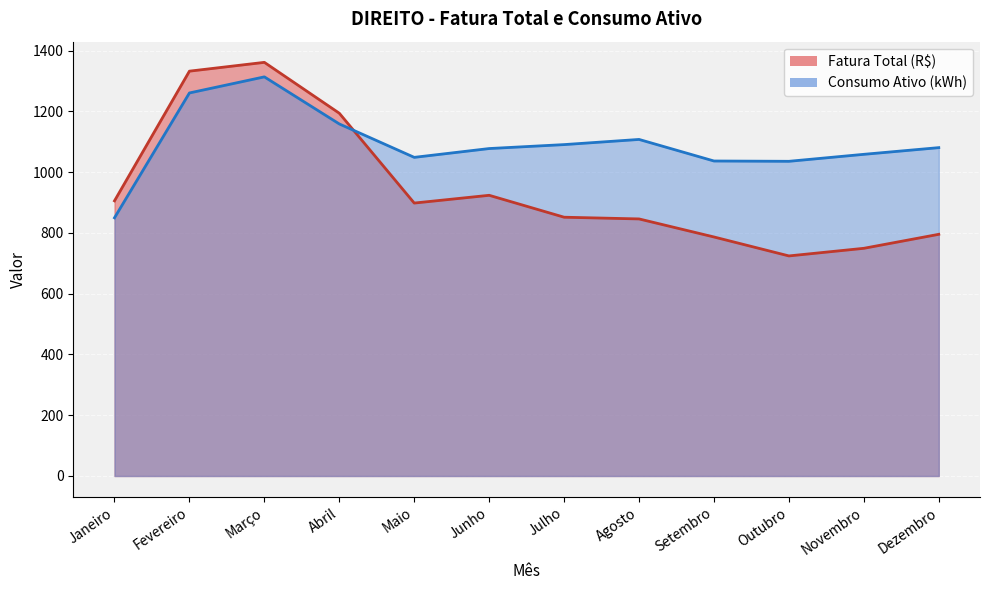

Is it true that Consumo Ativo (kWh) equals 1059.0 at Novembro?

True